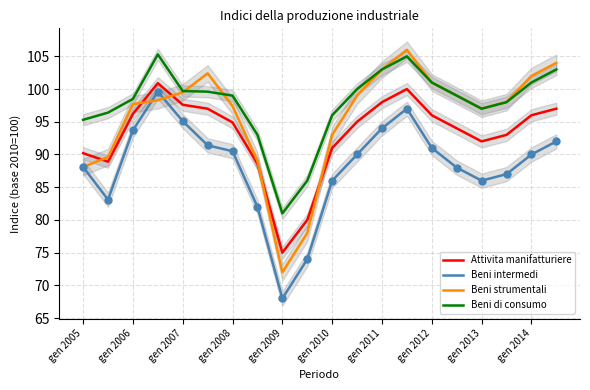

What is the minimum value for Beni intermedi?

68.0